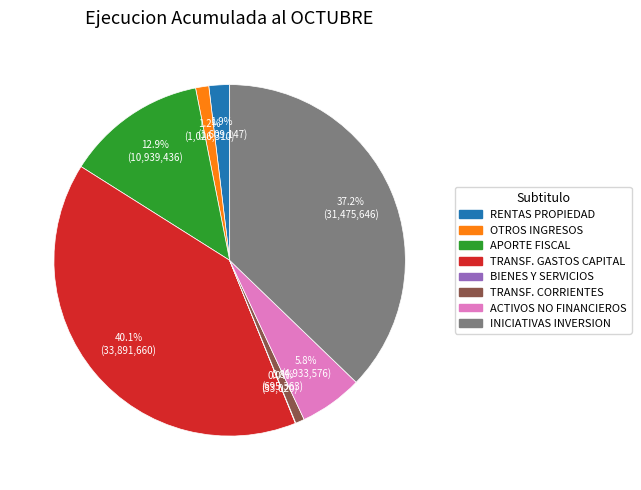

Is there a majority slice in this chart?

No